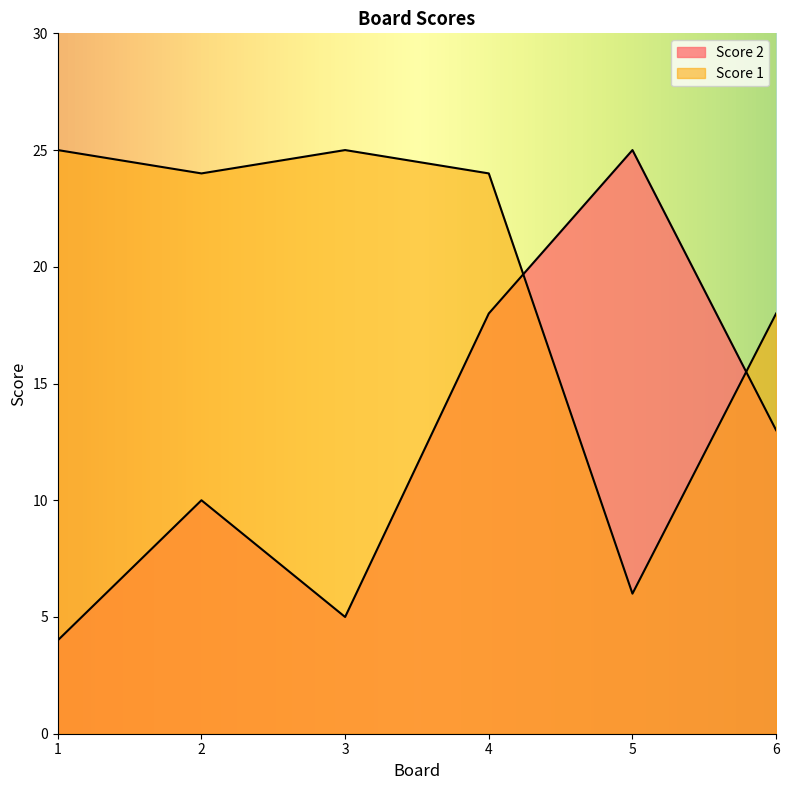

What are all the series names shown in the legend?

Score 2, Score 1